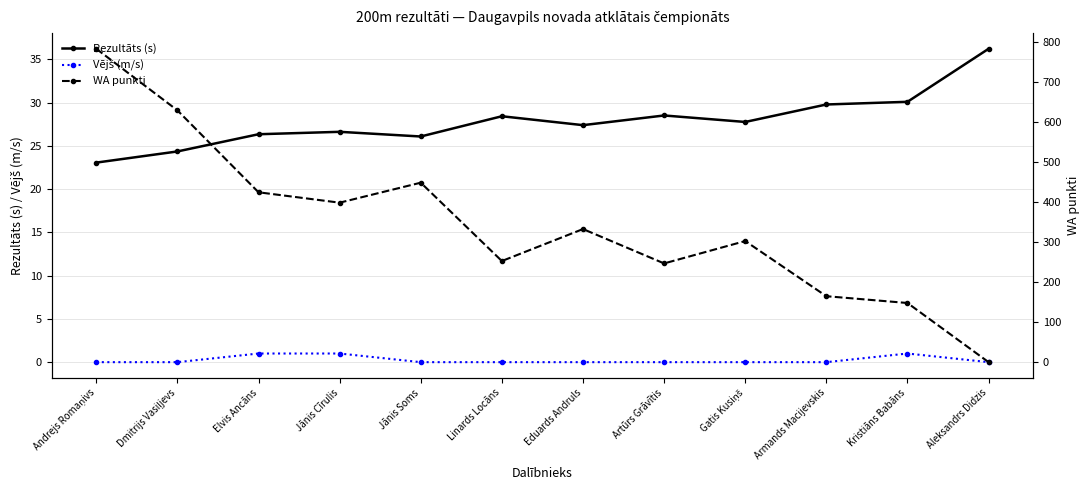

Rank the categories by Vējš (m/s) value from highest to lowest.

Elvis Ancāns, Jānis Cīrulis, Kristiāns Babāns, Andrejs Romaņivs, Dmitrijs Vasiļjevs, Jānis Soms, Linards Locāns, Eduards Andruls, Artūrs Grāvītis, Gatis Kusiņš, Armands Macijevskis, Aleksandrs Didzis